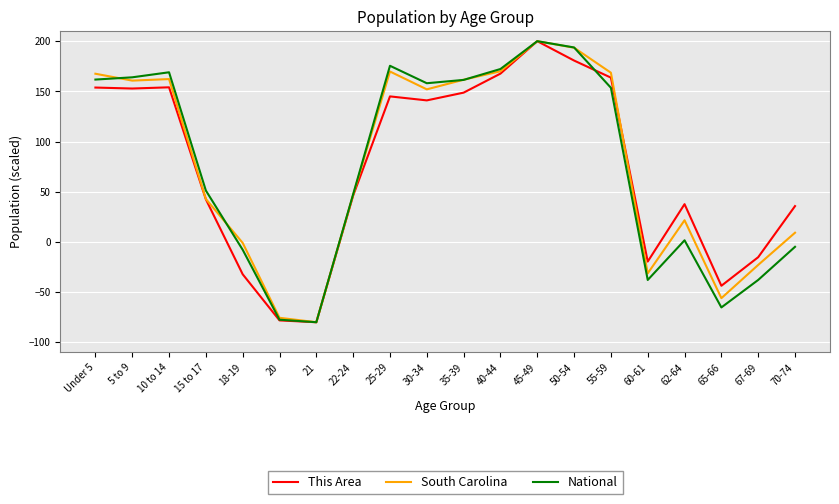

Which series has the largest total across all categories?

South Carolina